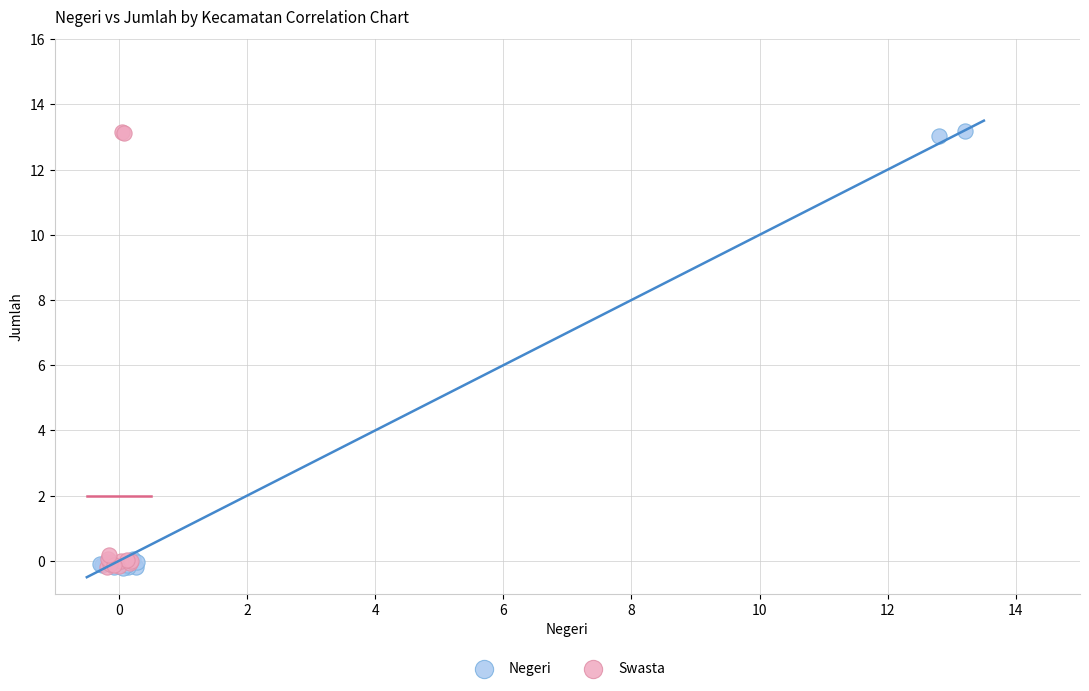

What are all the series names shown in the legend?

Negeri, Swasta